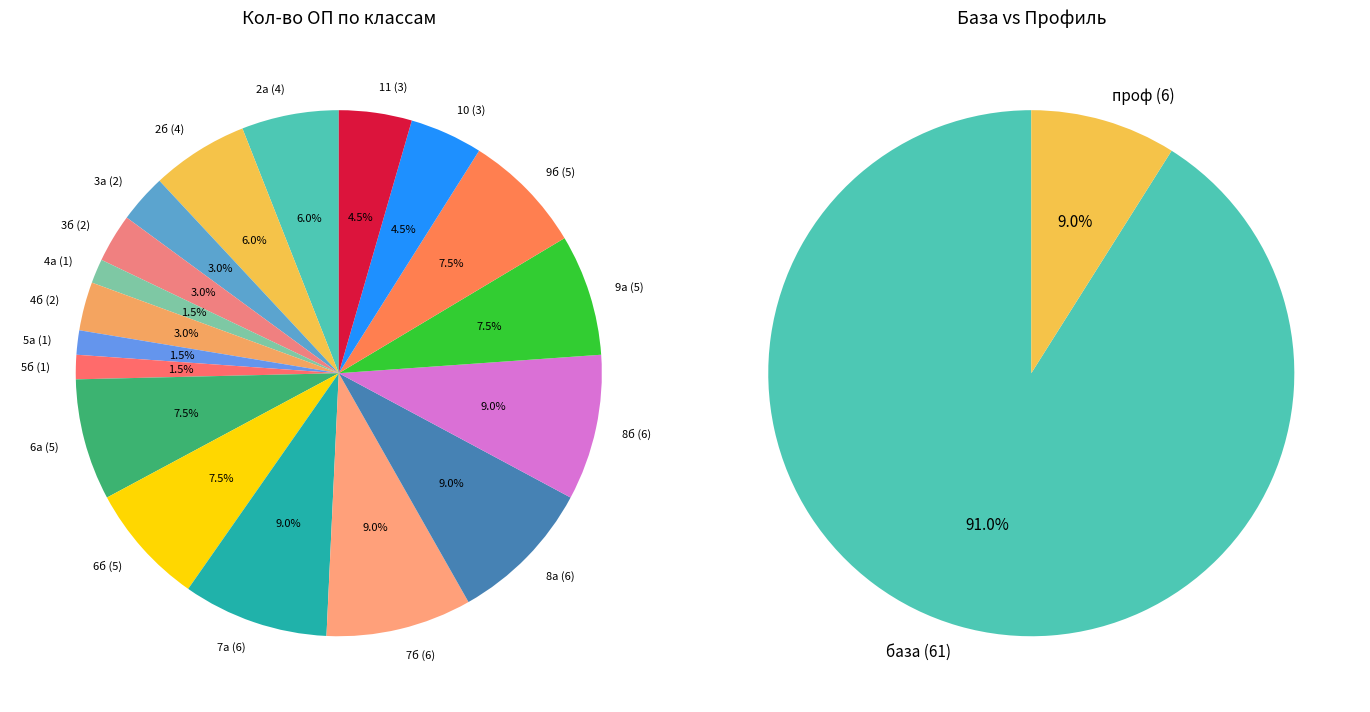

Combined, do 5б and 11 account for over 50%?

No